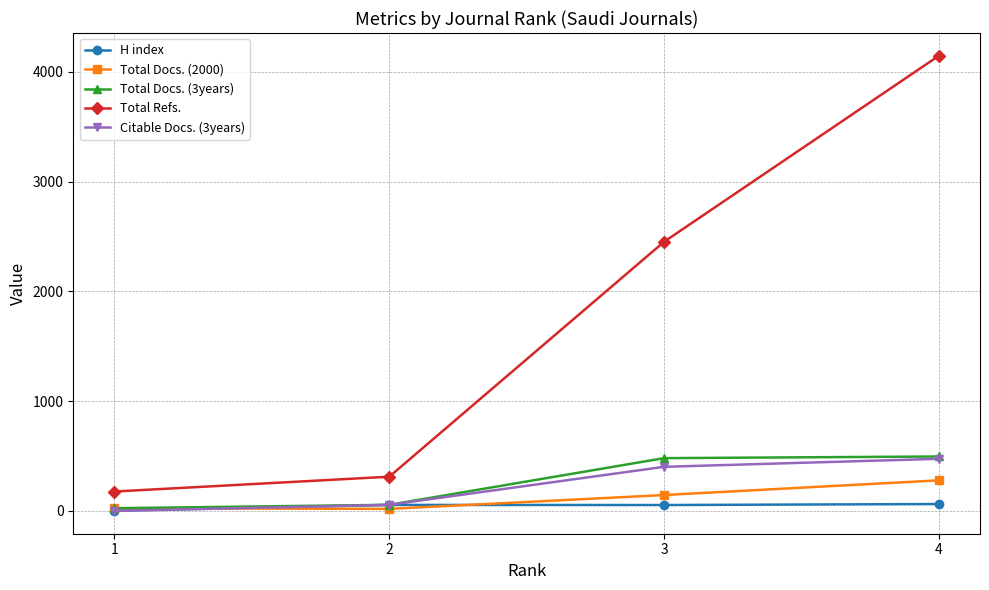

What is the difference between the maximum and minimum values in the H index series?

60